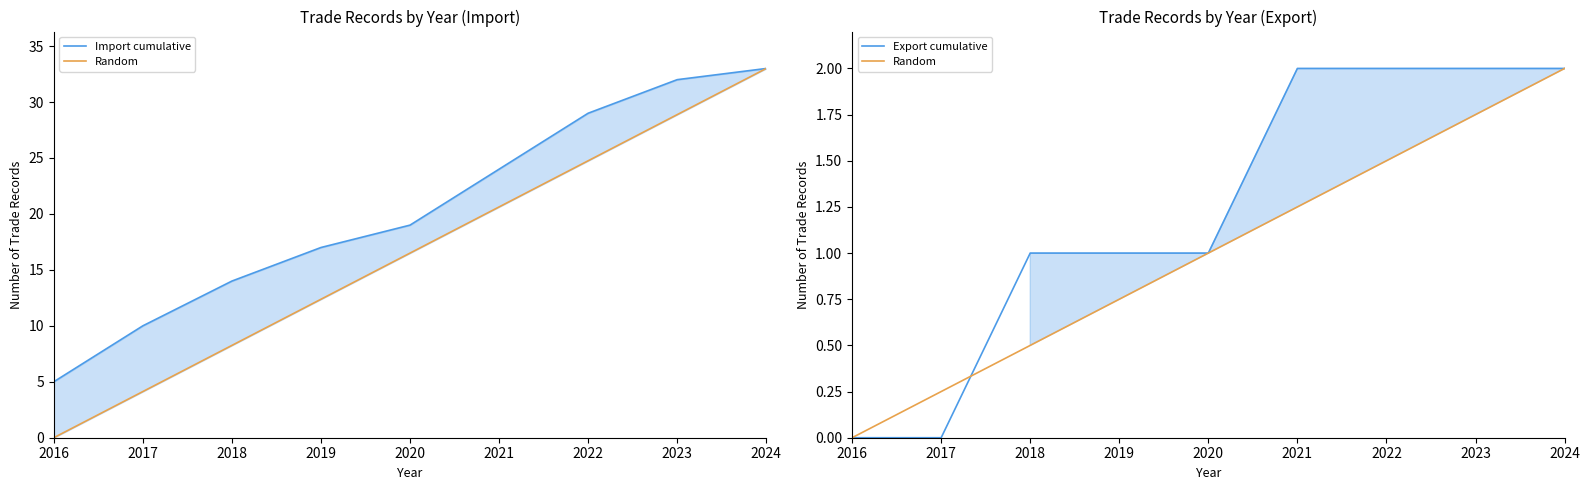

What is the total value across all series at 2021?

27.2